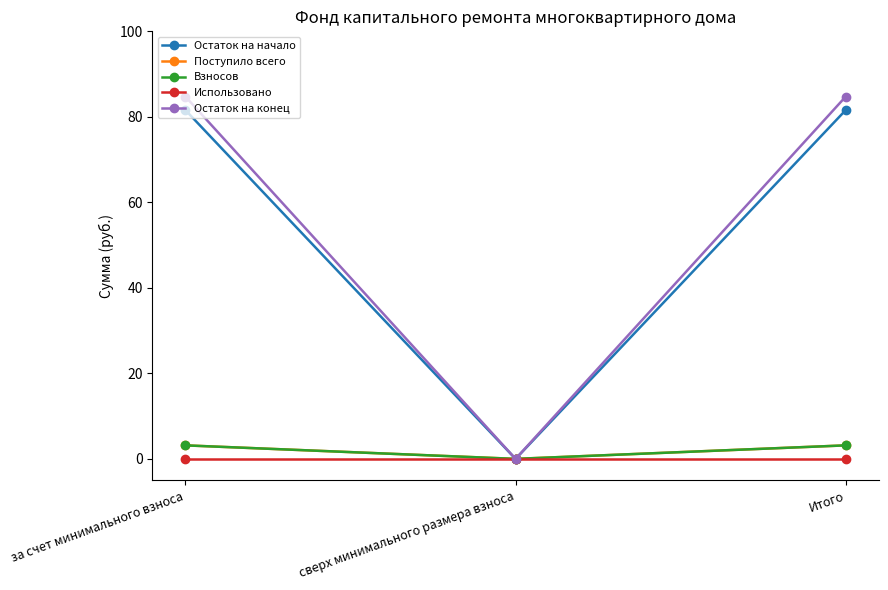

Which category has the highest value across all series?

за счет минимального взноса